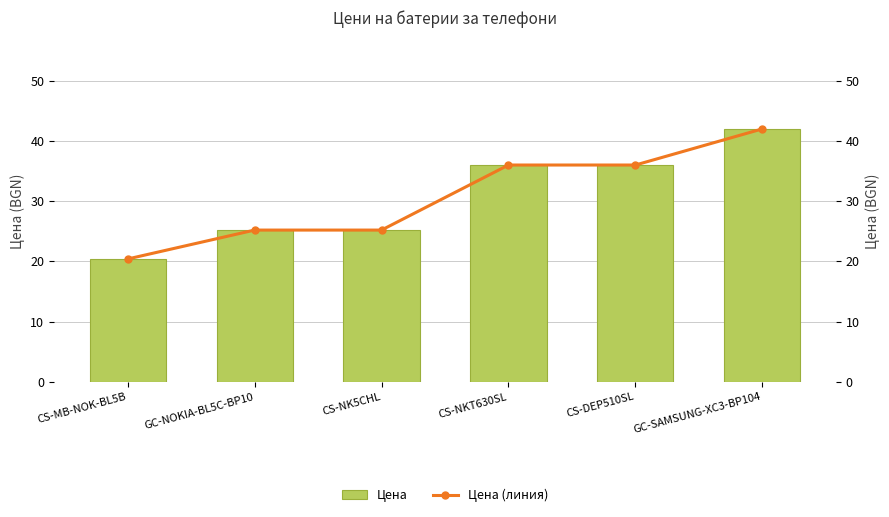

How many groups of bars are there?

6